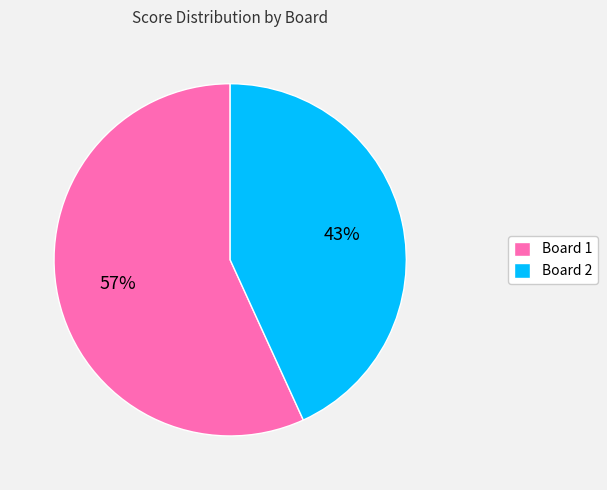

To the nearest percent, what is the average slice percentage?

50%